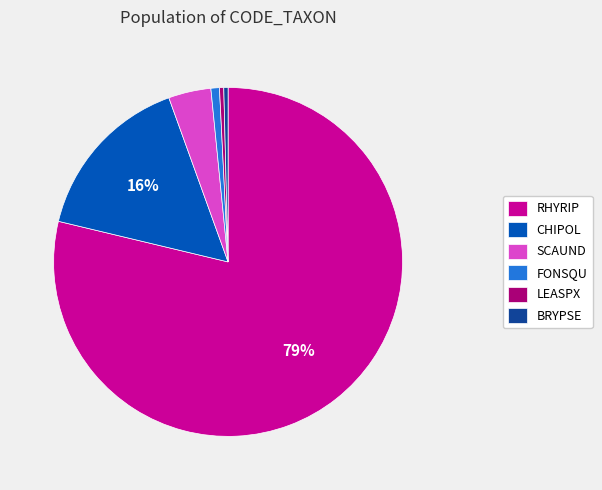

To the nearest percent, what is the combined percentage of CHIPOL and BRYPSE?

16%